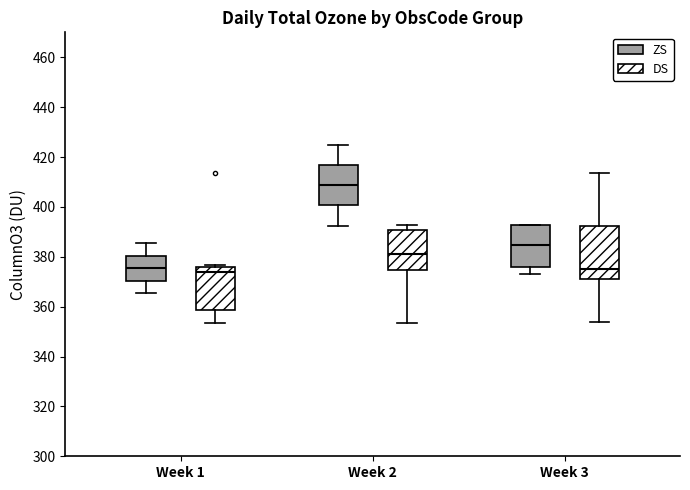

Comparing the boxes themselves (not the whiskers), which one is the tallest?

Week 3 (DS)